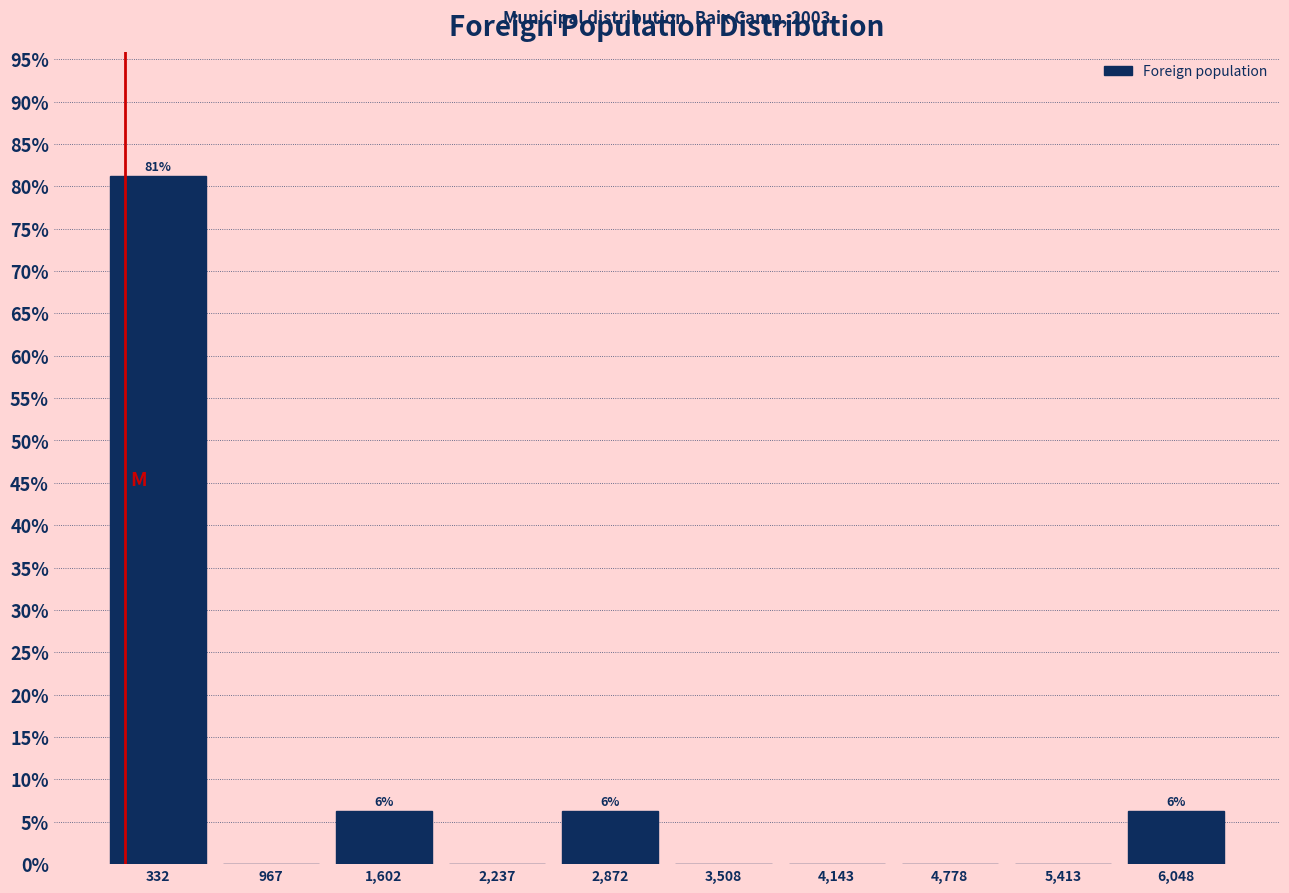

Which range on the x-axis has the tallest bar?

0 to 700